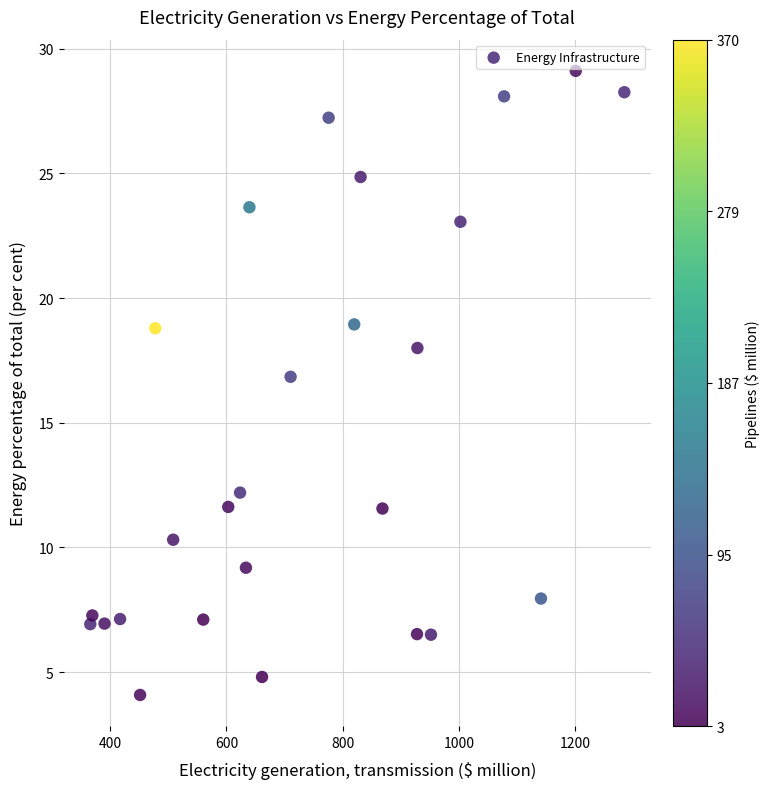

What Y value in the scatter plot is closest to 16?

16.8